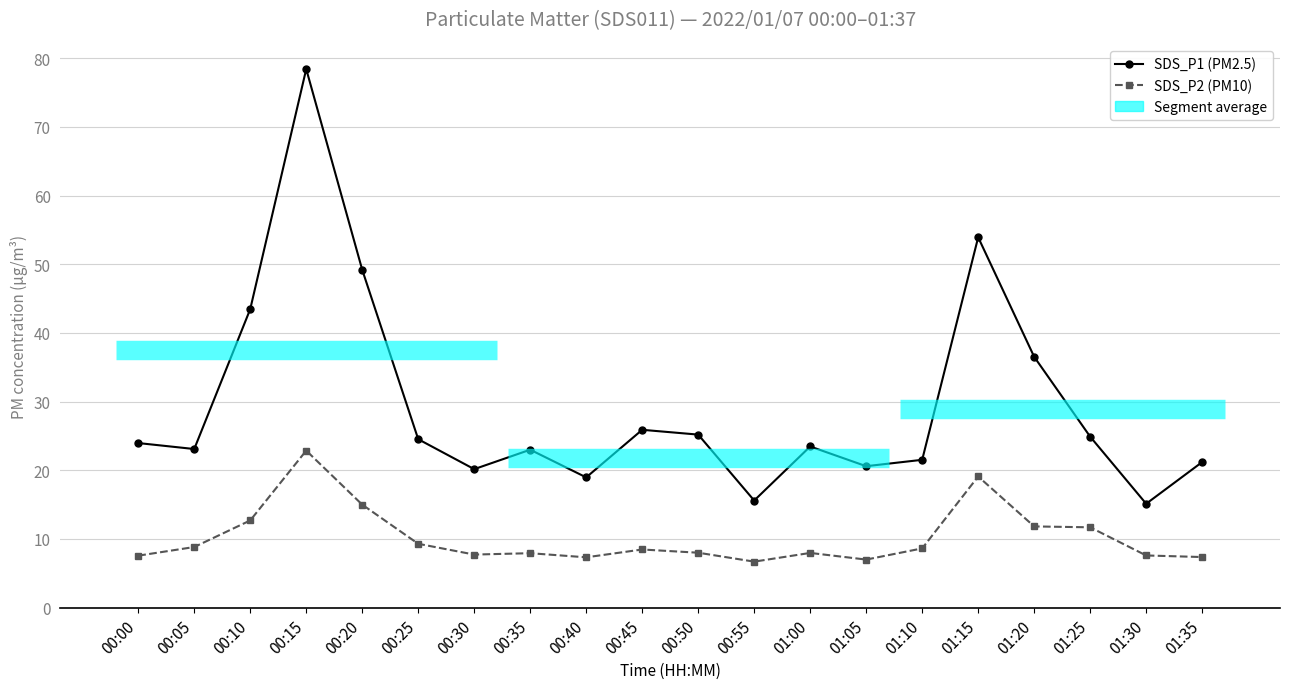

Where is the first local minimum for SDS_P1?

00:05